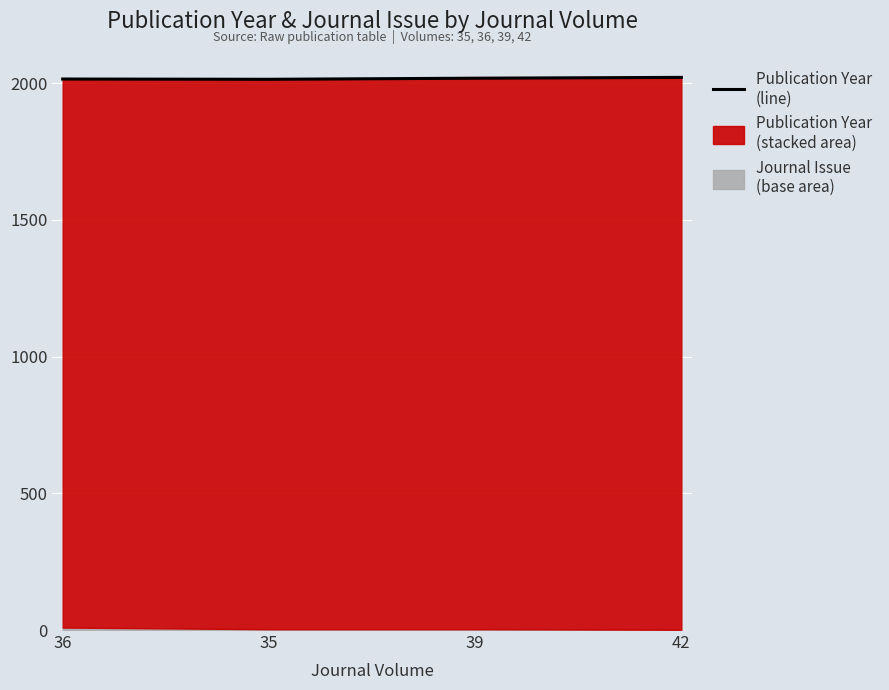

How many values are below 2018?

2